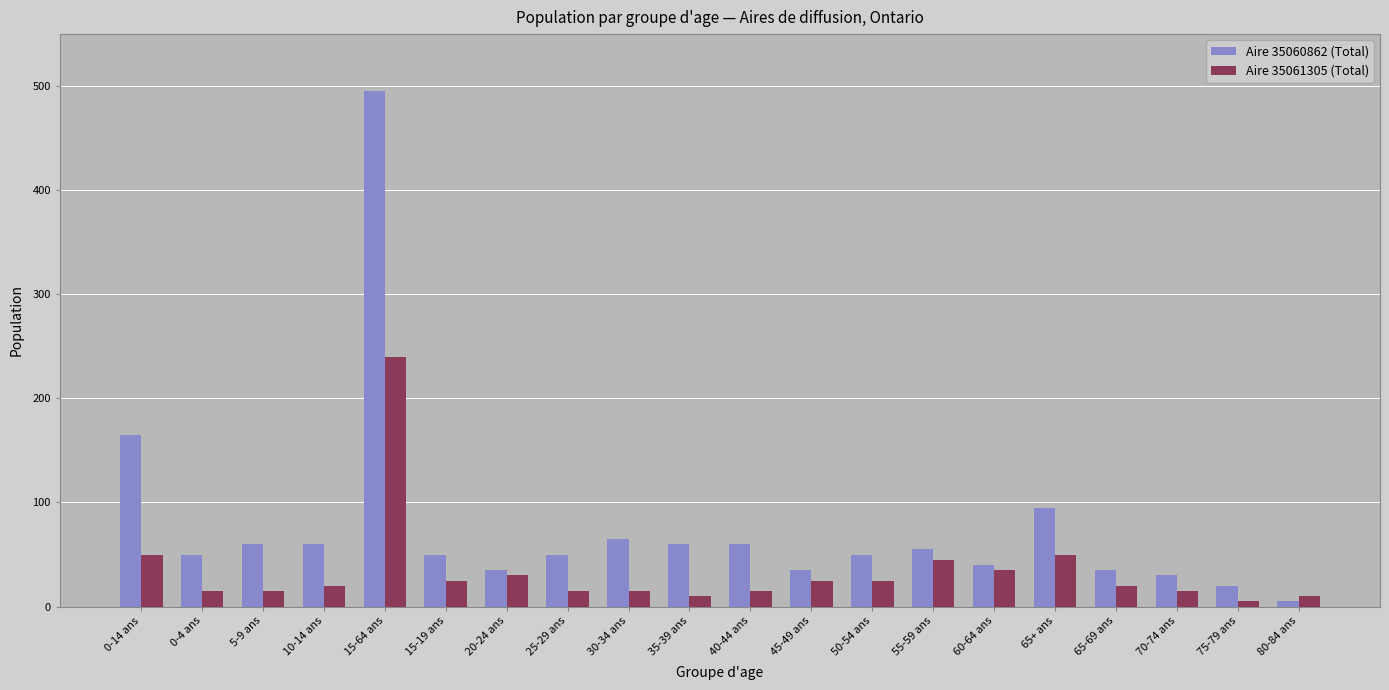

How many categories are shown in the chart?

20